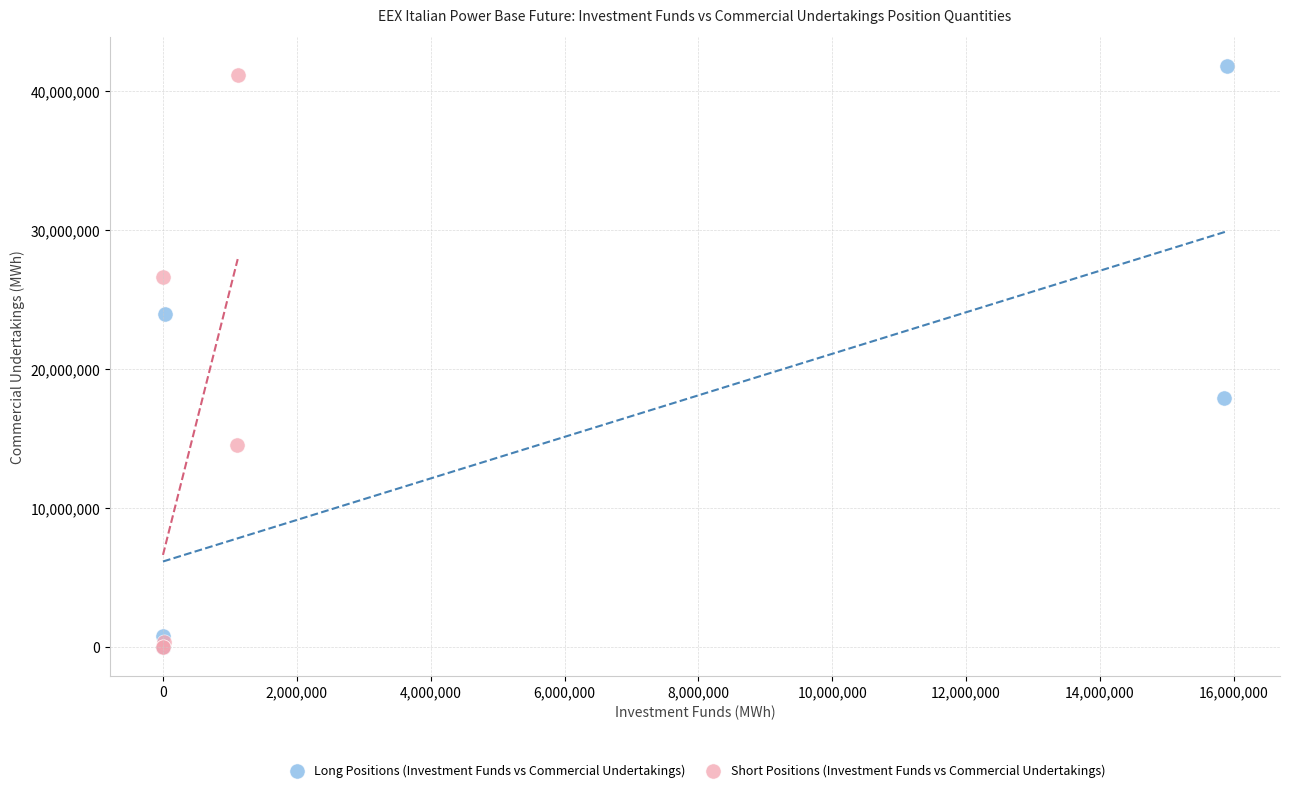

Which series has the widest spread of Y values?

Long Positions (Investment Funds vs Commercial Undertakings)